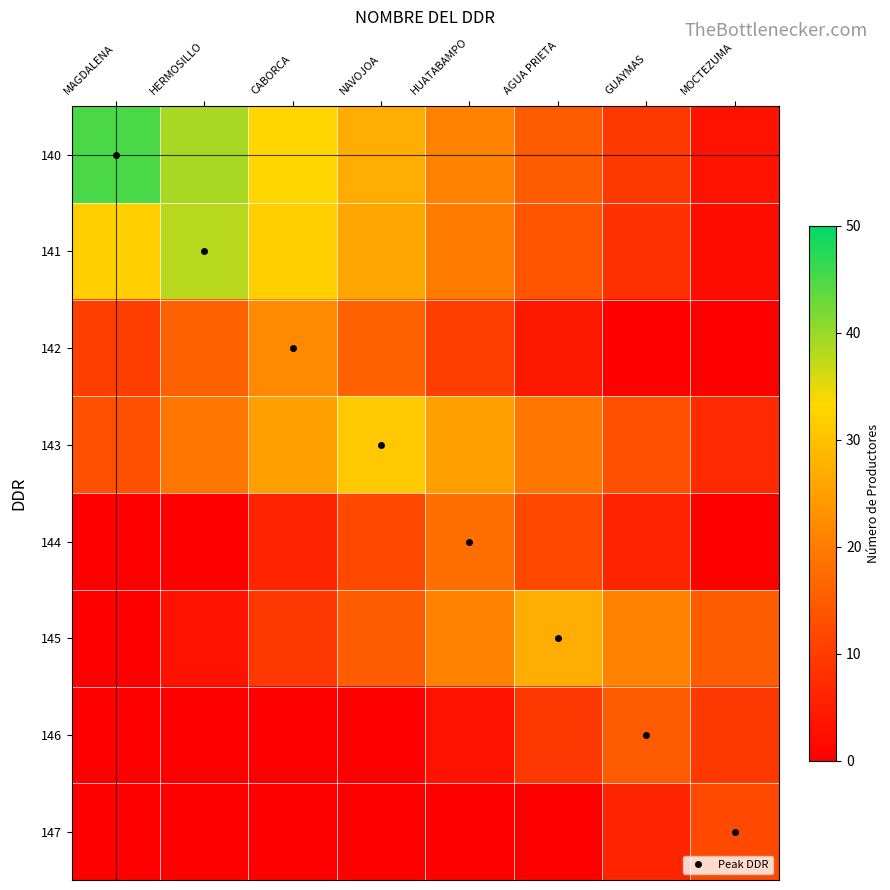

Reading right to left, transcribe all the data shown in this chart.

140: MOCTEZUMA=3	GUAYMAS=9	AGUA PRIETA=15	HUATABAMPO=21	NAVOJOA=27	CABORCA=33	HERMOSILLO=39	MAGDALENA=45
141: MOCTEZUMA=2	GUAYMAS=8	AGUA PRIETA=14	HUATABAMPO=20	NAVOJOA=26	CABORCA=32	HERMOSILLO=38	MAGDALENA=32
142: MOCTEZUMA=0	GUAYMAS=0	AGUA PRIETA=4	HUATABAMPO=10	NAVOJOA=16	CABORCA=22	HERMOSILLO=16	MAGDALENA=10
143: MOCTEZUMA=7	GUAYMAS=13	AGUA PRIETA=19	HUATABAMPO=25	NAVOJOA=31	CABORCA=25	HERMOSILLO=19	MAGDALENA=13
144: MOCTEZUMA=0	GUAYMAS=6	AGUA PRIETA=12	HUATABAMPO=18	NAVOJOA=12	CABORCA=6	HERMOSILLO=0	MAGDALENA=0
145: MOCTEZUMA=15	GUAYMAS=21	AGUA PRIETA=27	HUATABAMPO=21	NAVOJOA=15	CABORCA=9	HERMOSILLO=3	MAGDALENA=0
146: MOCTEZUMA=9	GUAYMAS=15	AGUA PRIETA=9	HUATABAMPO=3	NAVOJOA=0	CABORCA=0	HERMOSILLO=0	MAGDALENA=0
147: MOCTEZUMA=12	GUAYMAS=6	AGUA PRIETA=0	HUATABAMPO=0	NAVOJOA=0	CABORCA=0	HERMOSILLO=0	MAGDALENA=0